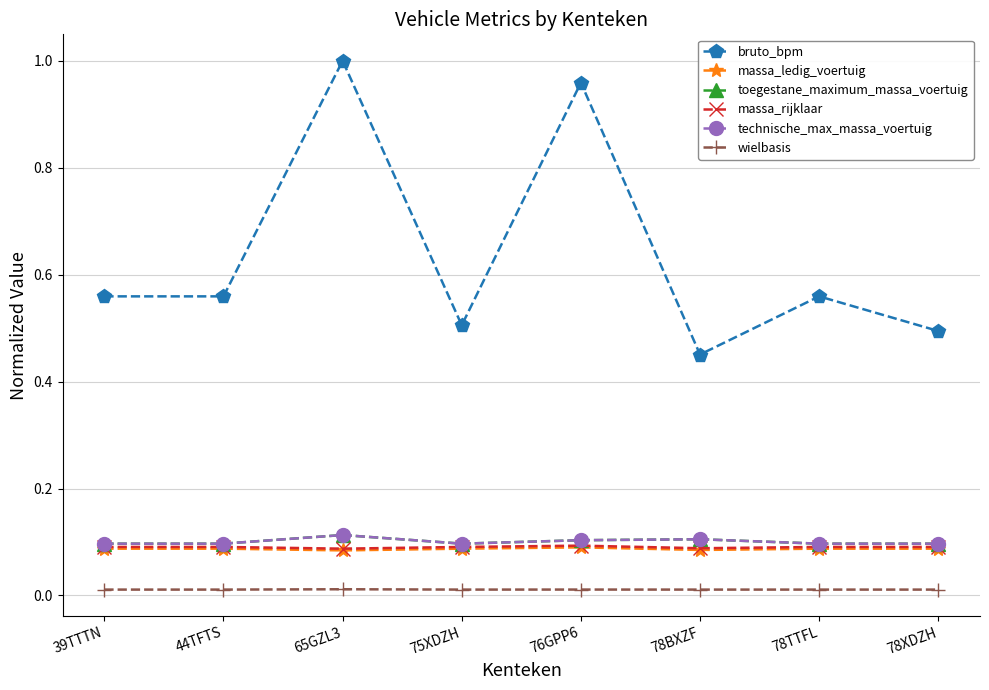

What is the label of the 4th point from the left?

75XDZH